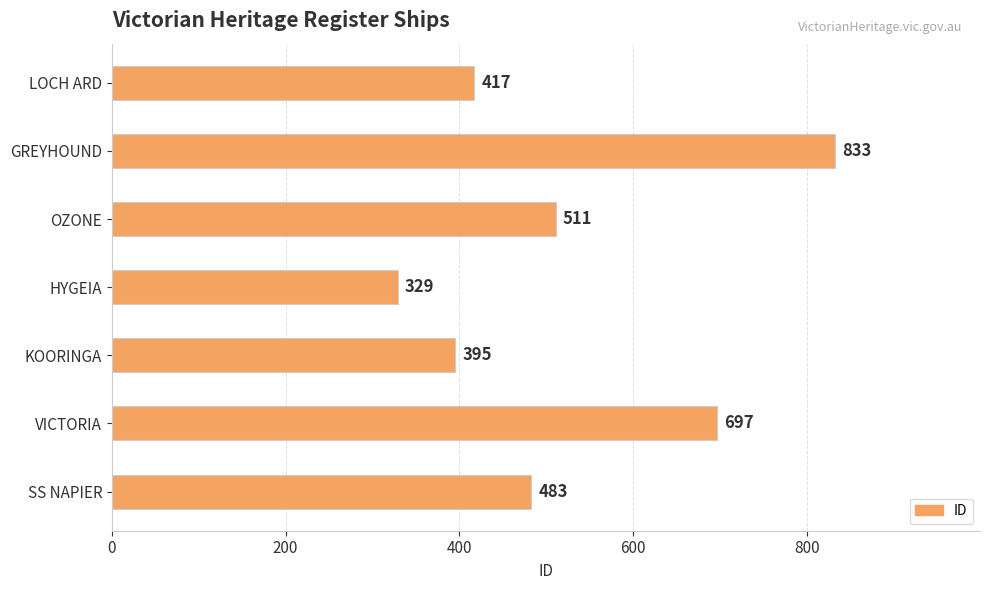

Which label corresponds to the smallest value in the chart?

HYGEIA